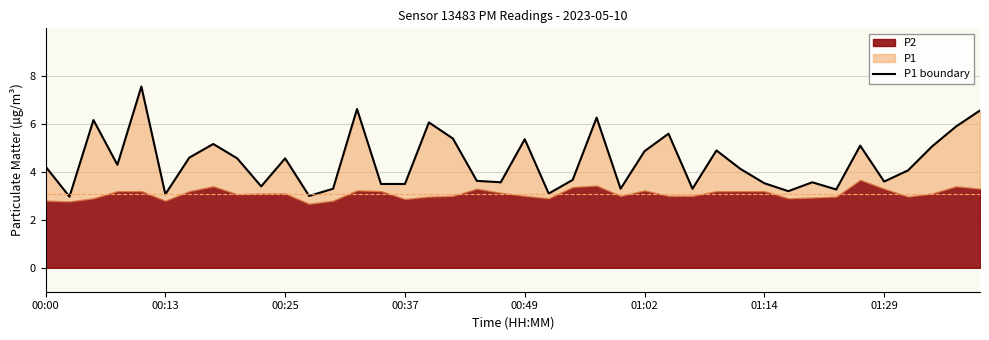

Which category has the lowest value across all series?

00:13